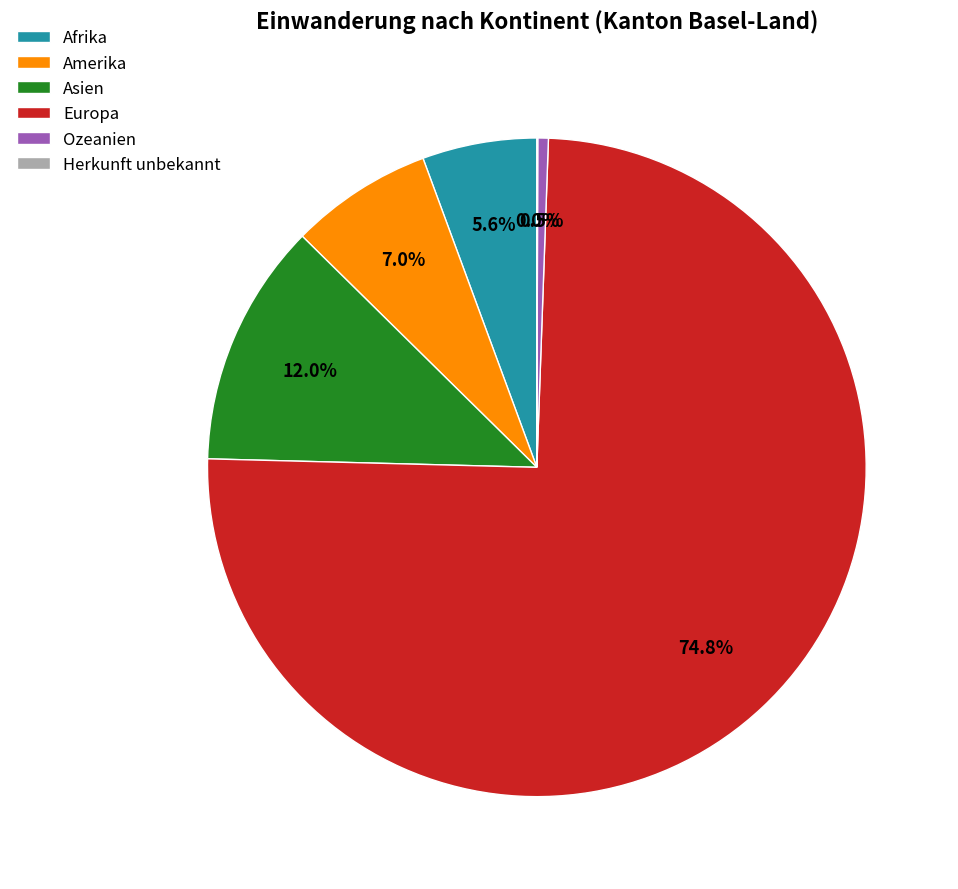

To the nearest percent, what is the average slice percentage?

17%